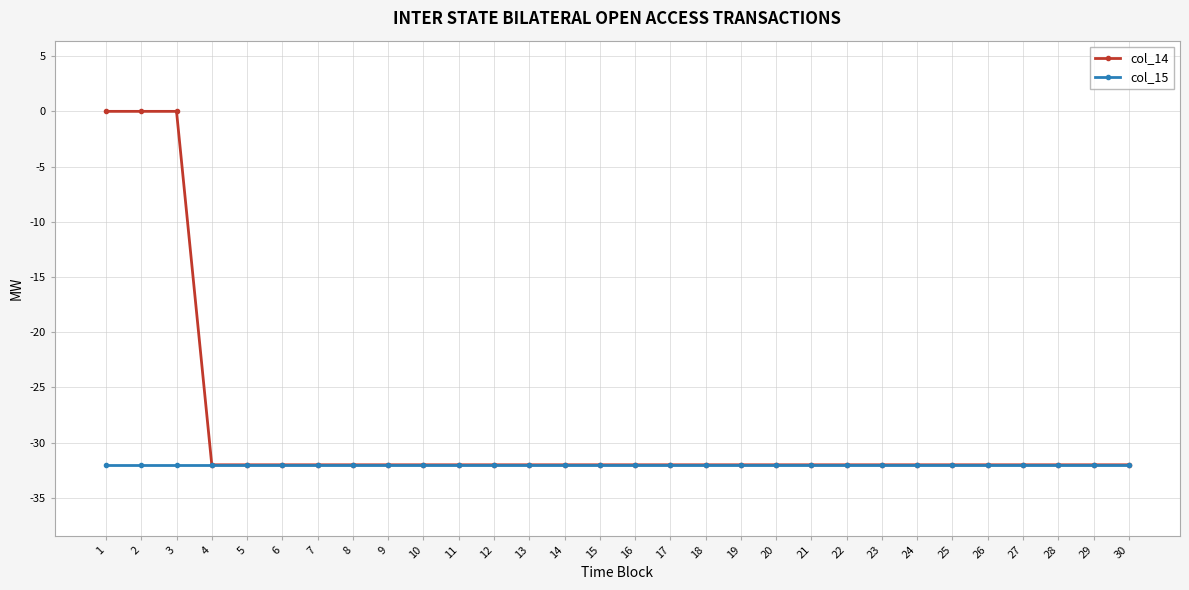

Reading right to left, what are all the values shown in this chart?

col_14: -32	-32	-32	-32	-32	-32	-32	-32	-32	-32	-32	-32	-32	-32	-32	-32	-32	-32	-32	-32	-32	-32	-32	-32	-32	-32	-32	0	0	0
col_15: -32	-32	-32	-32	-32	-32	-32	-32	-32	-32	-32	-32	-32	-32	-32	-32	-32	-32	-32	-32	-32	-32	-32	-32	-32	-32	-32	-32	-32	-32